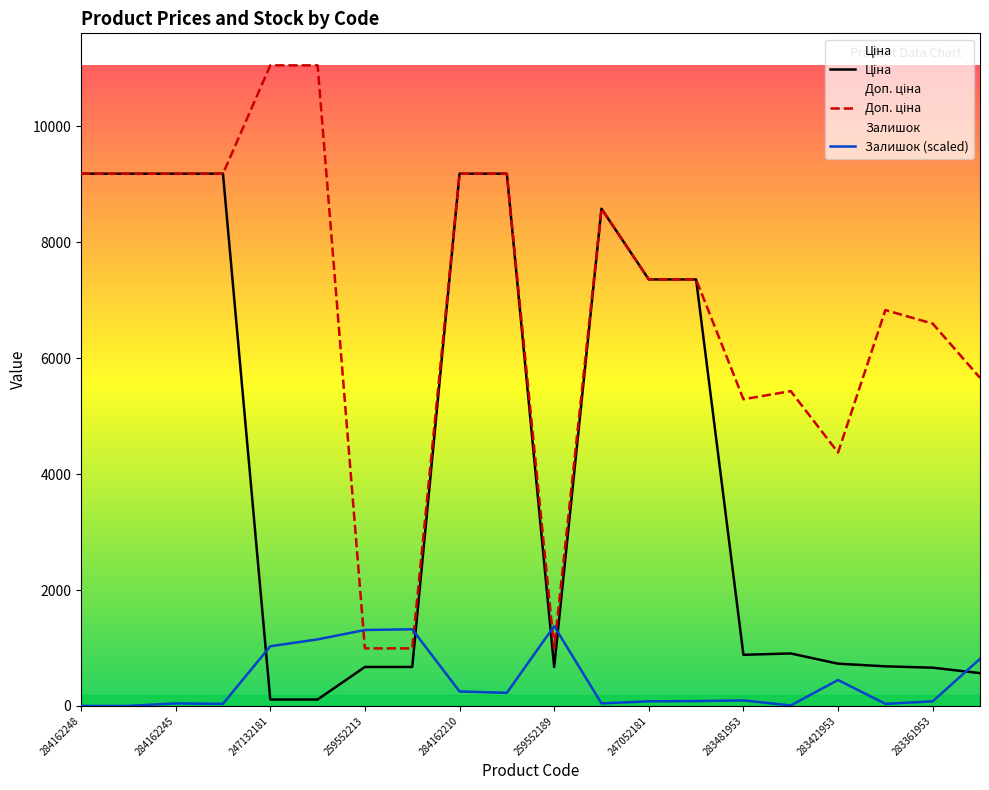

True or false: Ціна has more than 0 points higher than both neighbors.

True